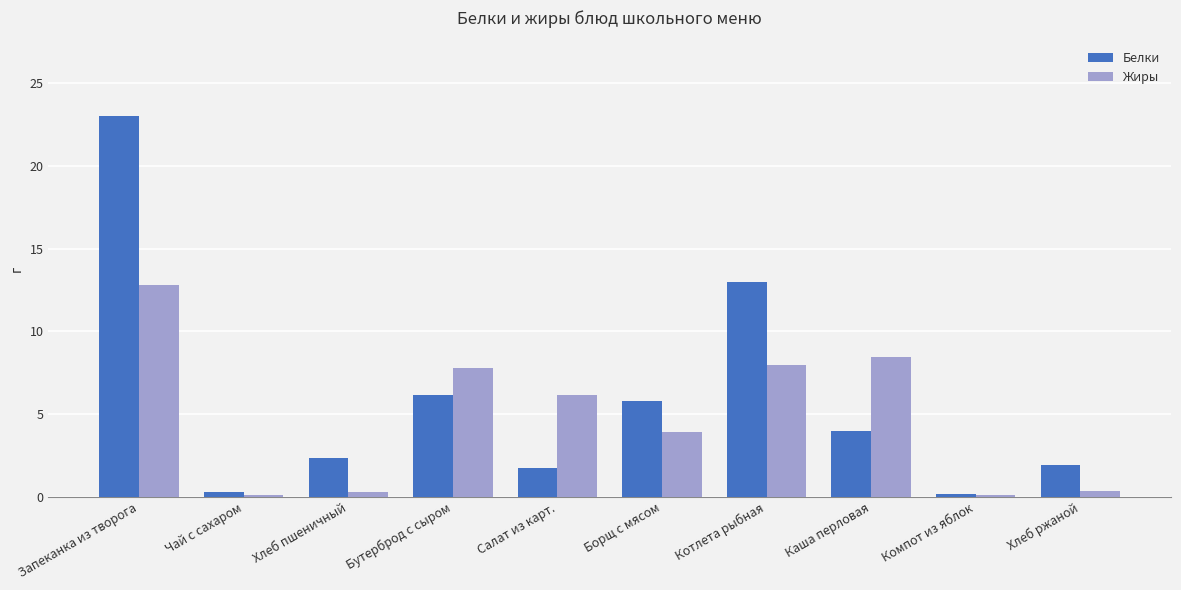

What is the spread (max minus min) of values at Котлета рыбная?

5.0